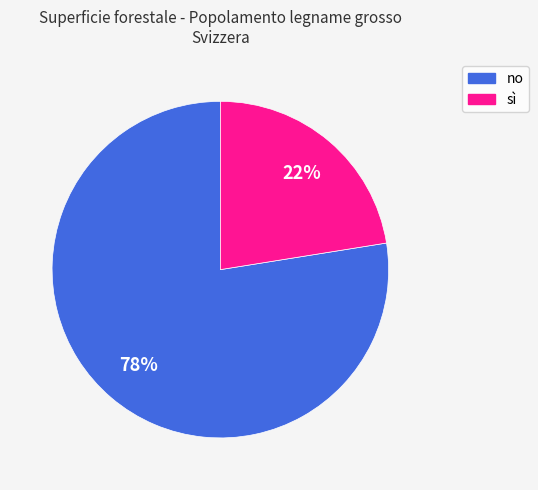

To the nearest percent, what percentage of the pie is no?

78%